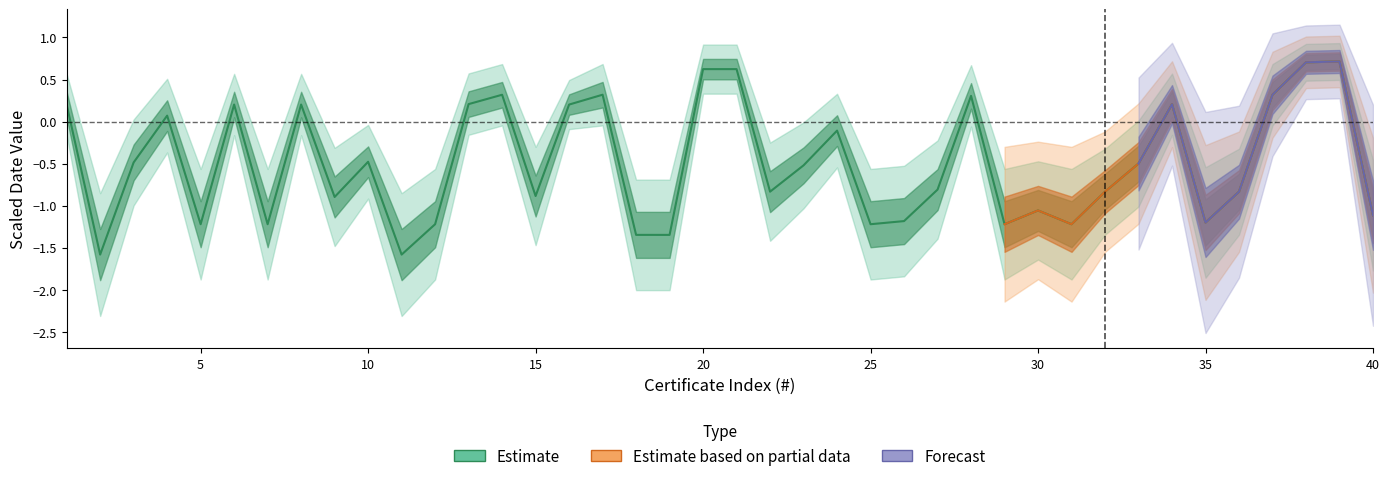

True or false: there are more than 2 points higher than both neighbors.

True